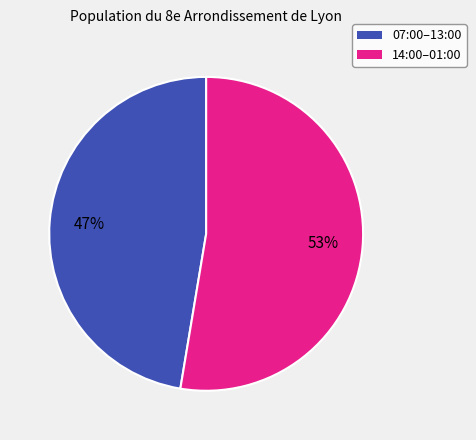

Combined, do 07:00–13:00 and 14:00–01:00 account for over 50%?

Yes